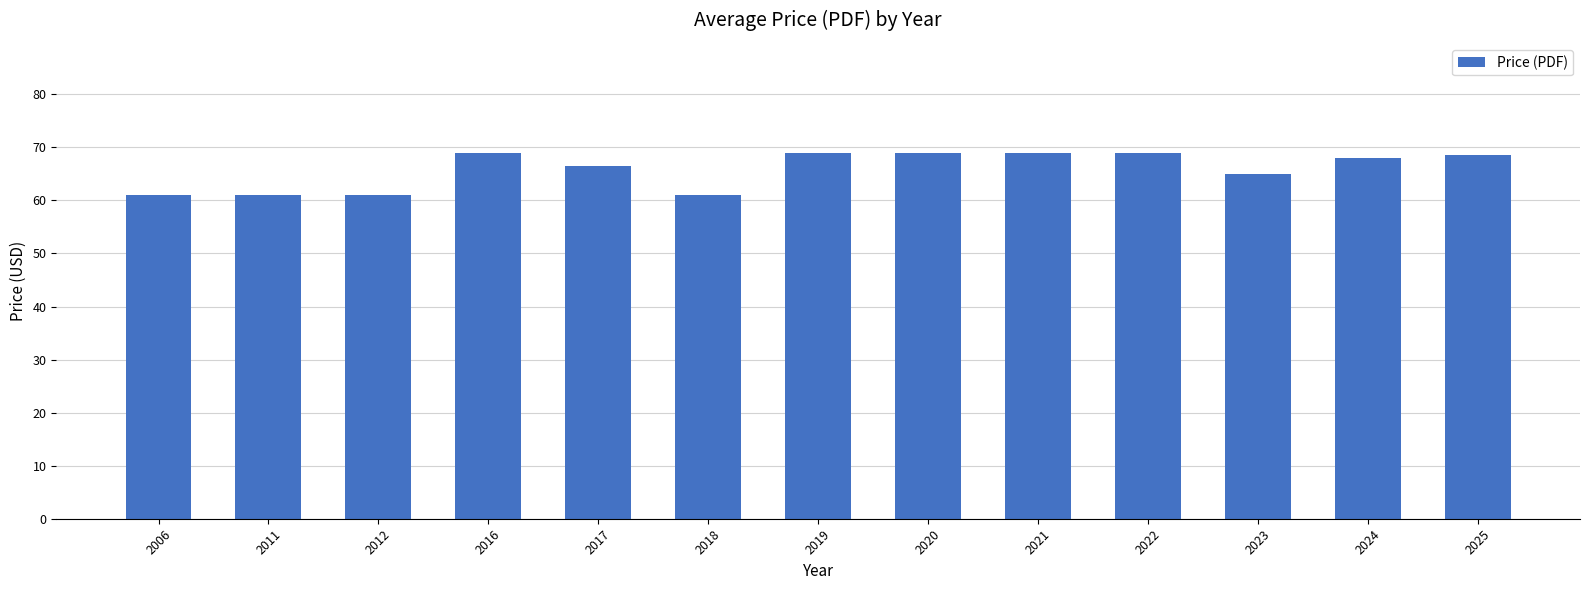

How many categories are shown in the chart?

13